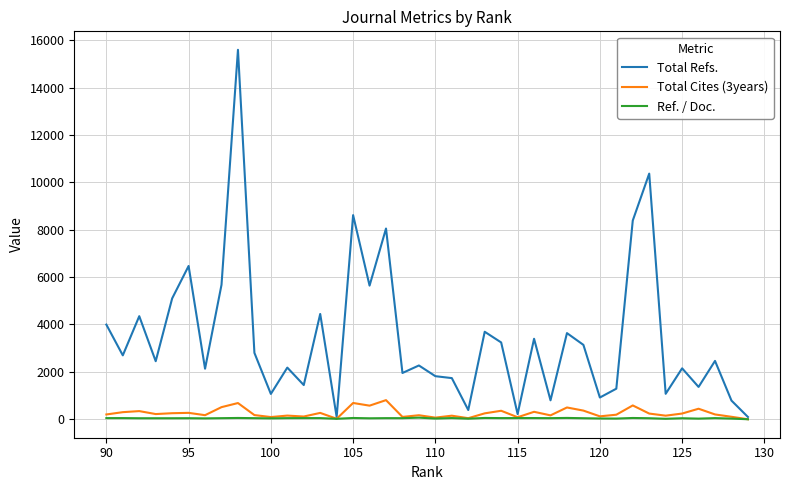

Which series has the widest spread of values?

Total Refs.